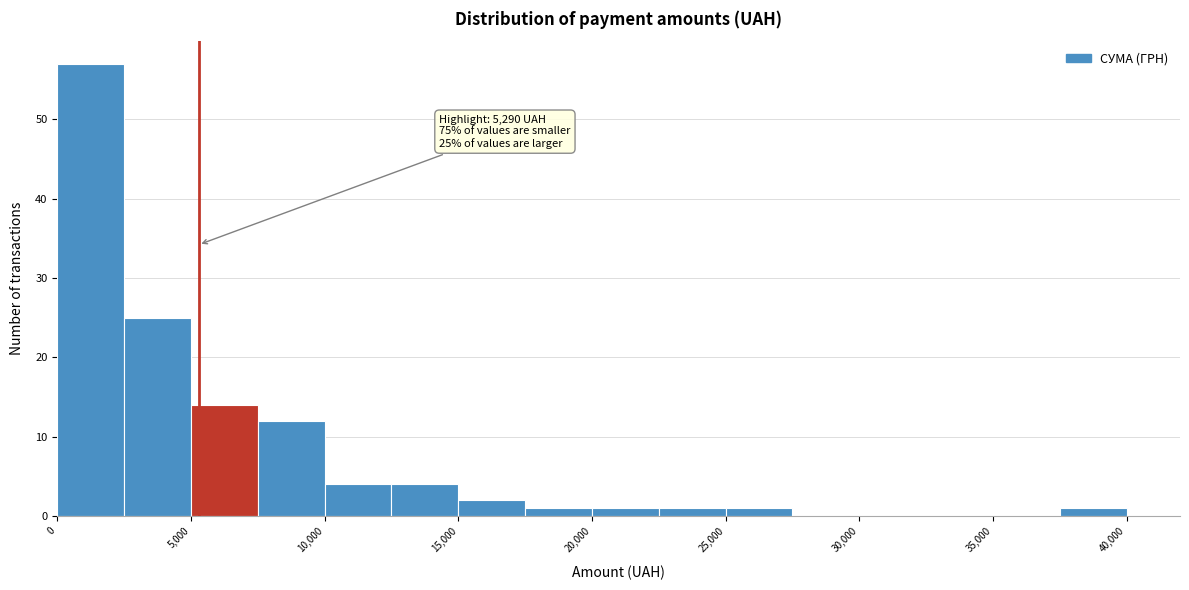

Over which range of the x-axis is the bar tallest?

0 to 2500